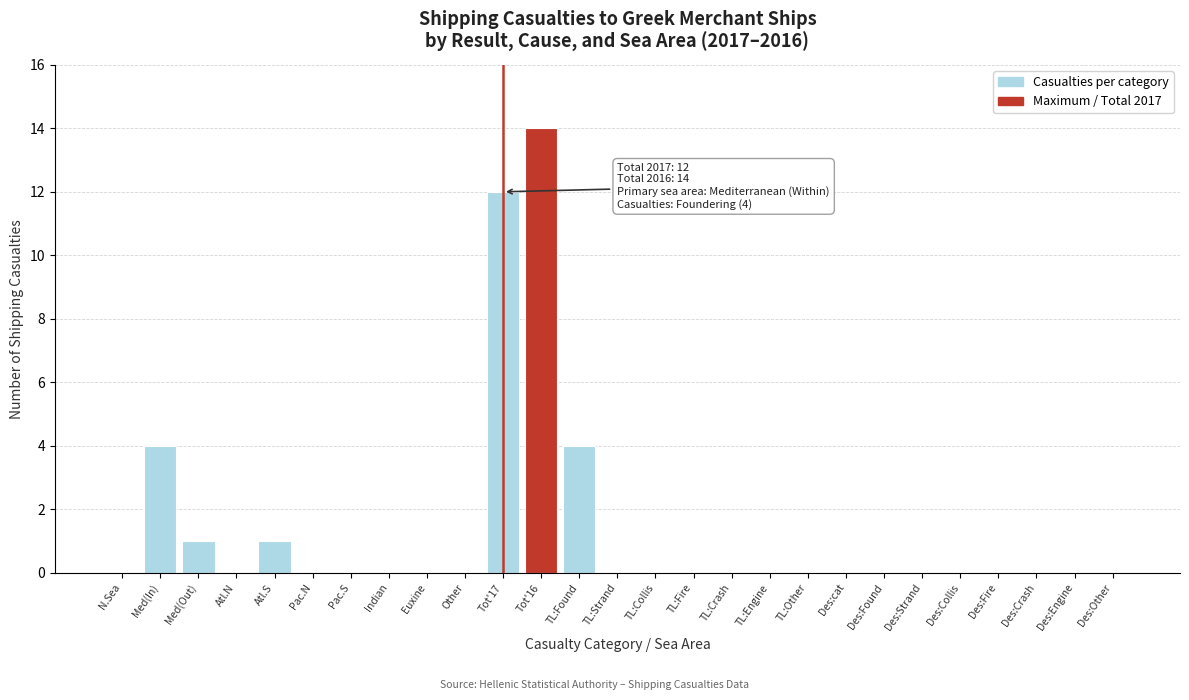

Reading right to left, extract all data points from this chart.

Des:Other=0	Des:Engine=0	Des:Crash=0	Des:Fire=0	Des:Collis=0	Des:Strand=0	Des:Found=0	Des:cat=0	TL:Other=0	TL:Engine=0	TL:Crash=0	TL:Fire=0	TL:Collis=0	TL:Strand=0	TL:Found=4	Tot'16=14	Tot'17=12	Other=0	Euxine=0	Indian=0	Pac.S=0	Pac.N=0	Atl.S=1	Atl.N=0	Med(Out)=1	Med(In)=4	N.Sea=0